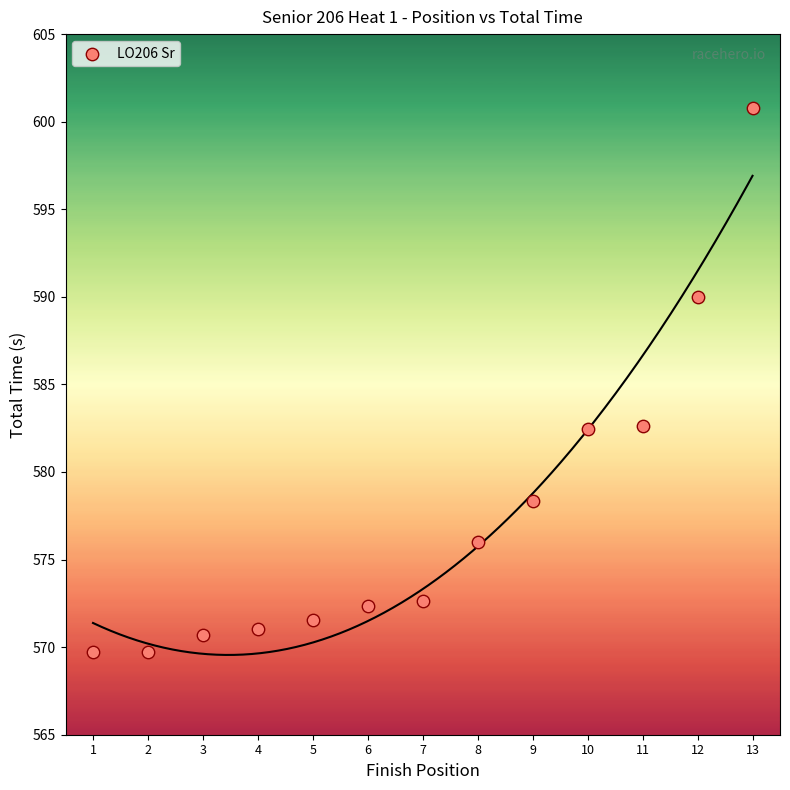

What is the range of X values (max minus min)?

12.0